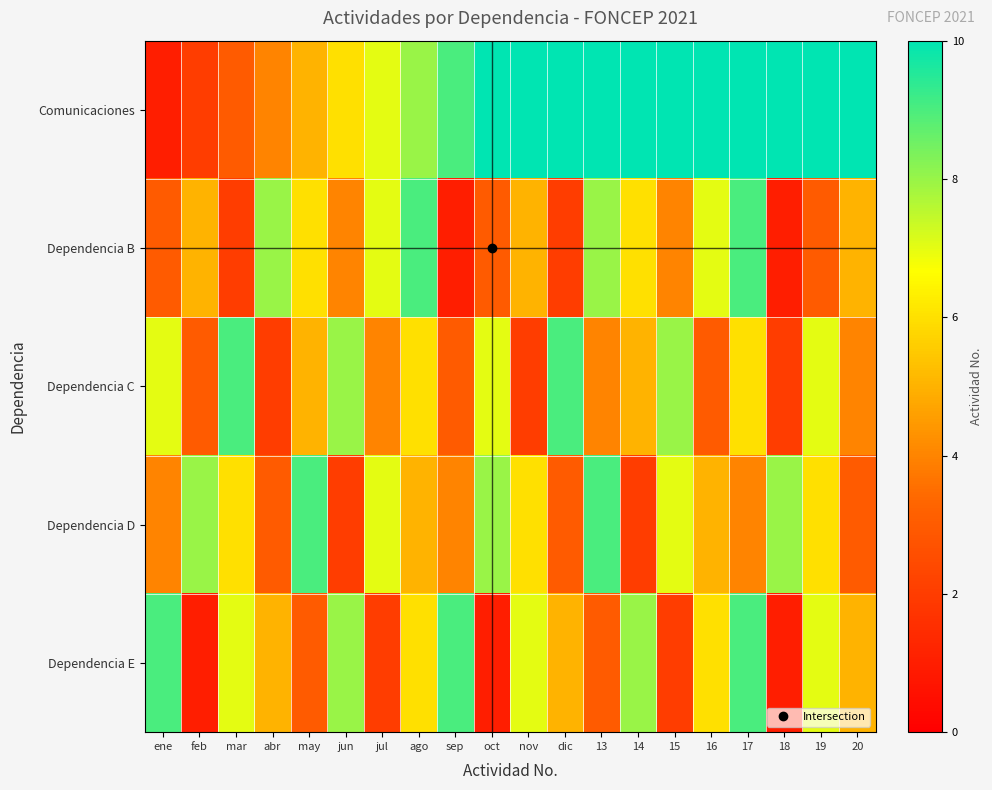

List the series in order of their peak value, lowest first.

Dependencia B, Dependencia C, Dependencia D, Dependencia E, Comunicaciones